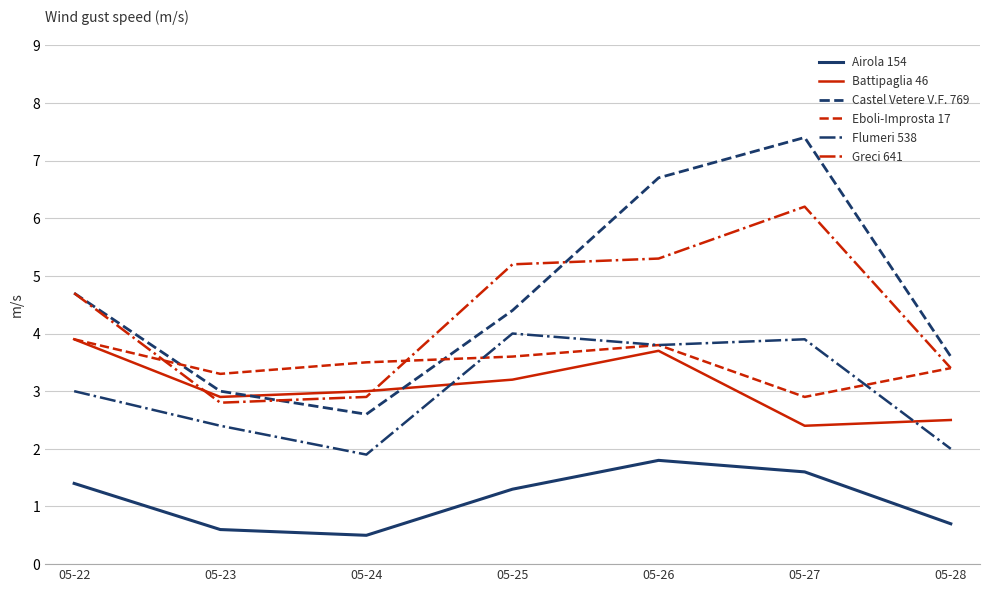

The value of Greci 641 at 05-26 is 3.3. True or false?

False